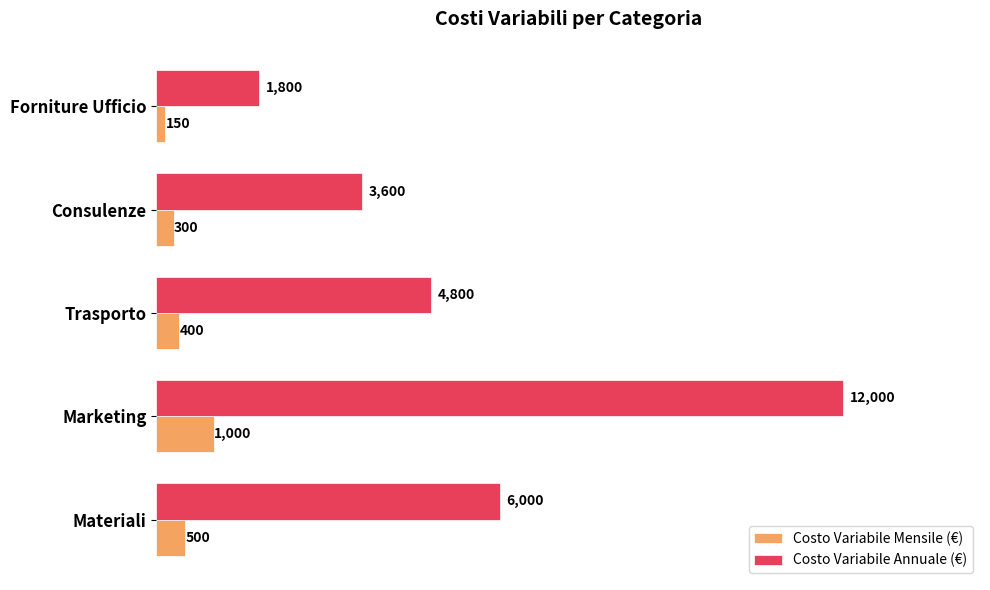

What is the difference between the maximum and minimum values in the Costo Variabile Mensile (€) series?

850